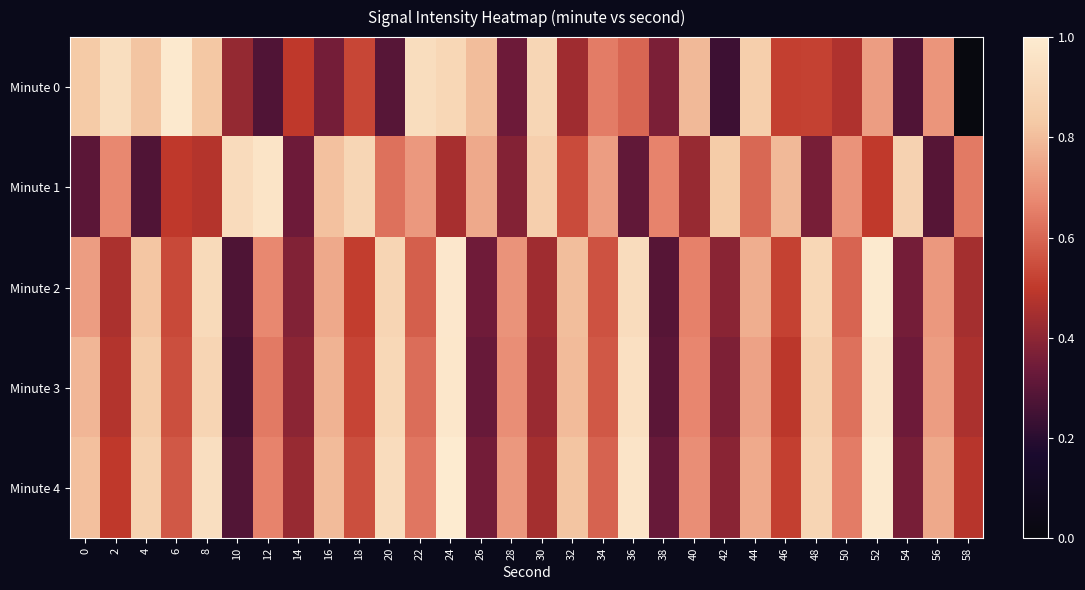

Reading left to right, transcribe all the data shown in this chart.

Minute 0: 0=0.8	2=0.9	4=0.8	6=1.0	8=0.8	10=0.4	12=0.3	14=0.5	16=0.4	18=0.5	20=0.3	22=0.9	24=0.9	26=0.8	28=0.3	30=0.9	32=0.4	34=0.6	36=0.6	38=0.4	40=0.8	42=0.2	44=0.9	46=0.5	48=0.5	50=0.5	52=0.7	54=0.3	56=0.7	58=0.0
Minute 1: 0=0.3	2=0.7	4=0.3	6=0.5	8=0.5	10=0.9	12=1.0	14=0.3	16=0.8	18=0.9	20=0.6	22=0.7	24=0.5	26=0.8	28=0.4	30=0.9	32=0.5	34=0.7	36=0.3	38=0.7	40=0.4	42=0.8	44=0.6	46=0.8	48=0.4	50=0.7	52=0.5	54=0.9	56=0.3	58=0.6
Minute 2: 0=0.7	2=0.5	4=0.8	6=0.5	8=0.9	10=0.3	12=0.7	14=0.4	16=0.8	18=0.5	20=0.9	22=0.6	24=1.0	26=0.3	28=0.7	30=0.4	32=0.8	34=0.6	36=0.9	38=0.3	40=0.7	42=0.4	44=0.8	46=0.5	48=0.9	50=0.6	52=1.0	54=0.4	56=0.7	58=0.4
Minute 3: 0=0.8	2=0.5	4=0.8	6=0.5	8=0.9	10=0.3	12=0.6	14=0.4	16=0.8	18=0.5	20=0.9	22=0.6	24=1.0	26=0.3	28=0.7	30=0.4	32=0.8	34=0.6	36=0.9	38=0.3	40=0.7	42=0.4	44=0.7	46=0.5	48=0.9	50=0.6	52=1.0	54=0.3	56=0.7	58=0.5
Minute 4: 0=0.8	2=0.5	4=0.9	6=0.6	8=0.9	10=0.3	12=0.7	14=0.4	16=0.8	18=0.5	20=0.9	22=0.6	24=1.0	26=0.3	28=0.7	30=0.4	32=0.8	34=0.6	36=1.0	38=0.3	40=0.7	42=0.4	44=0.8	46=0.5	48=0.9	50=0.6	52=1.0	54=0.4	56=0.8	58=0.5